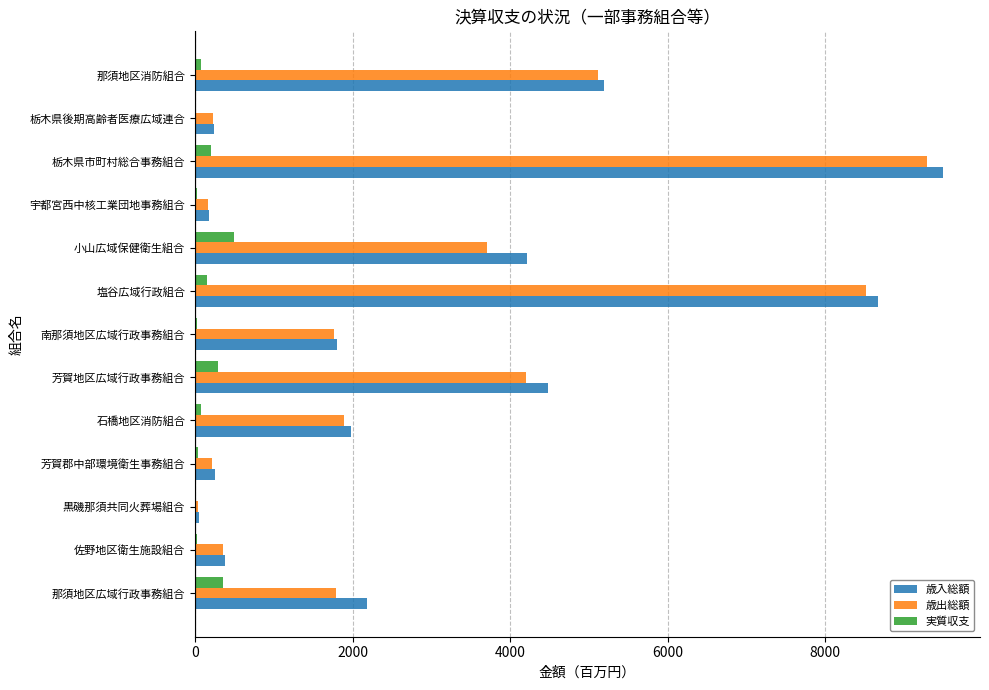

What is the maximum value for 歳入総額?

9490.1